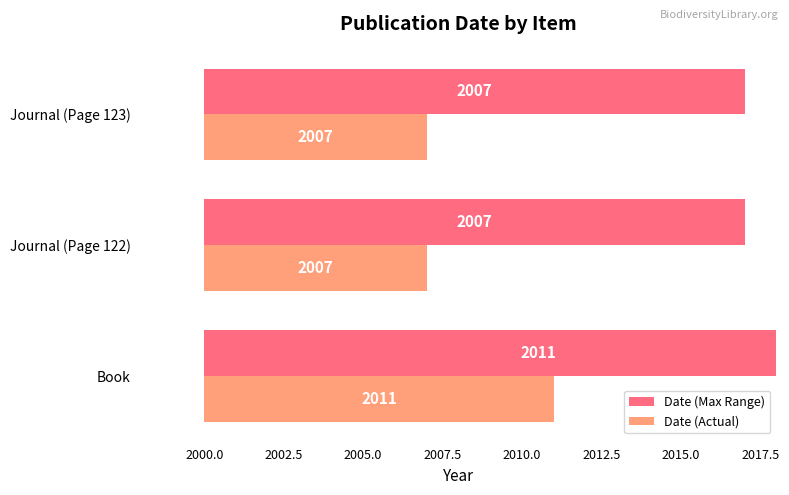

What is the spread (max minus min) of values at Journal (Page 122)?

10